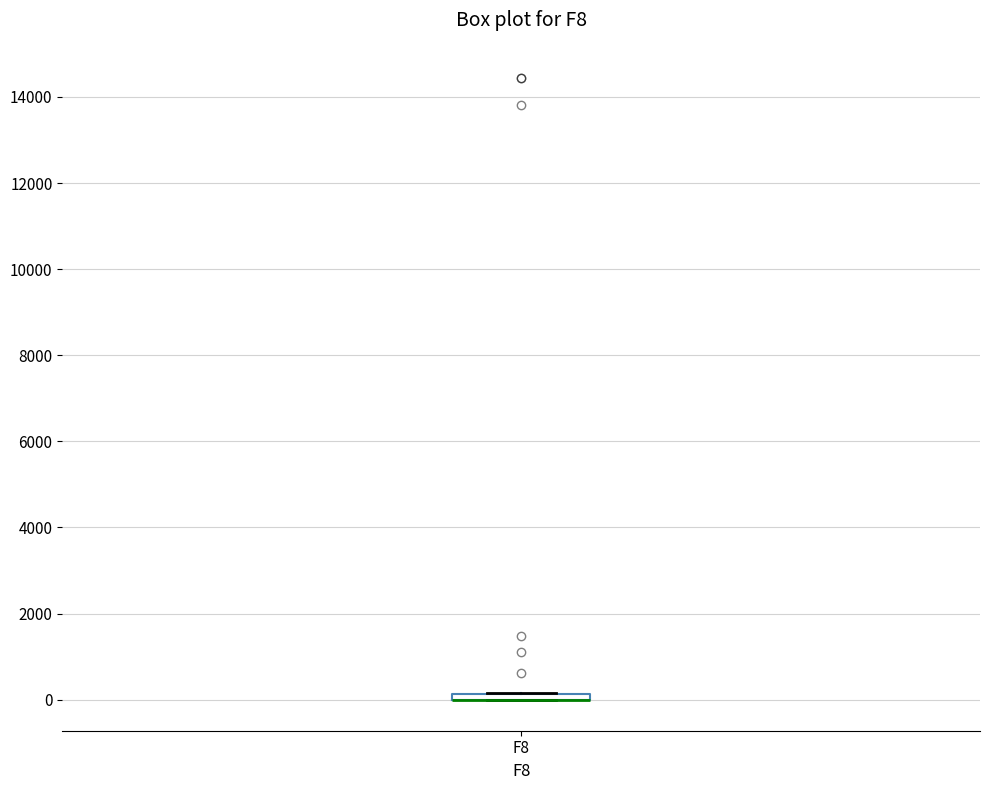

Where is the upper edge of the box for F8 on the y-axis? The values are not printed on the chart, so give them approximately, as read against the axis.

200